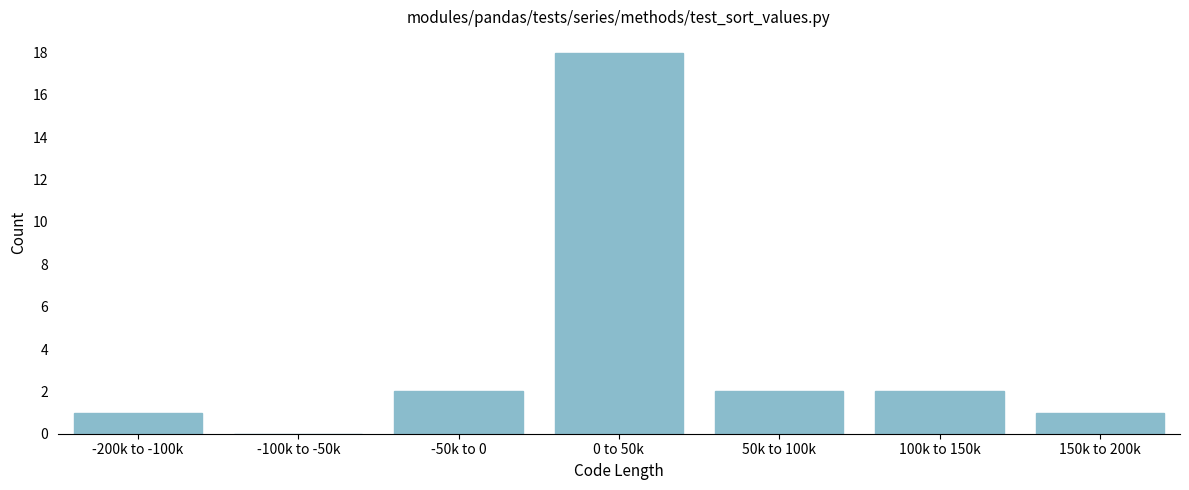

Reading left to right, what are all the values shown in this chart?

-200k to -100k=1	-100k to -50k=0	-50k to 0=2	0 to 50k=18	50k to 100k=2	100k to 150k=2	150k to 200k=1